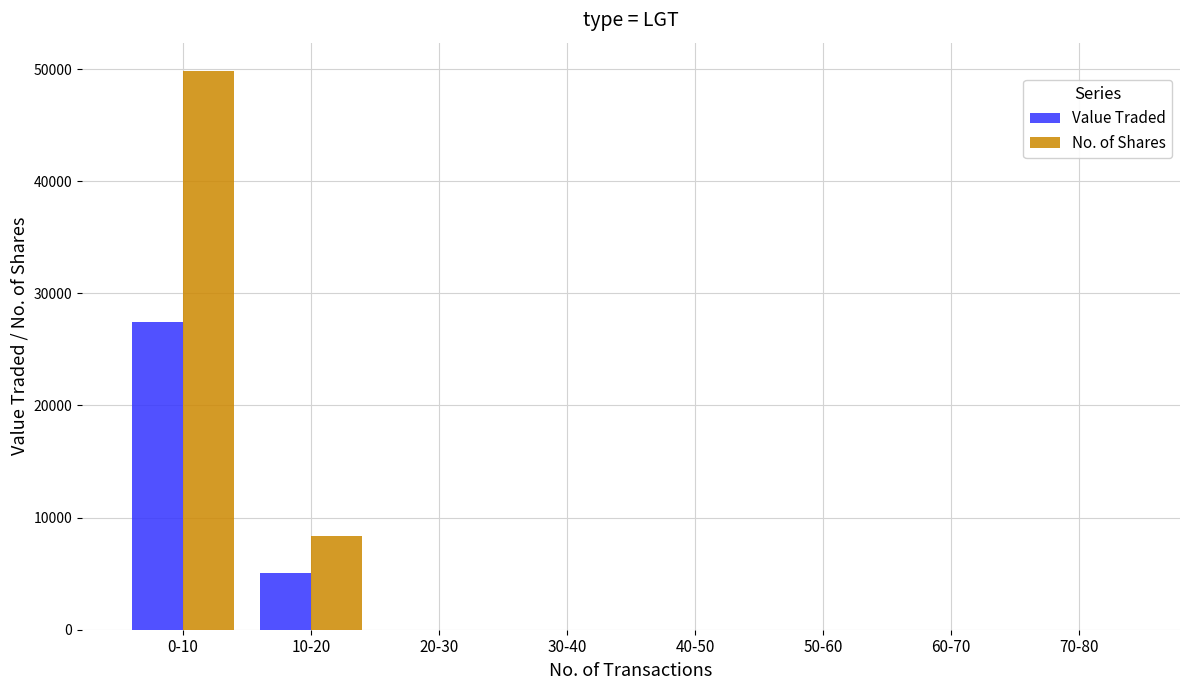

True or false: Value Traded has a value of 0 at 30-40.

True